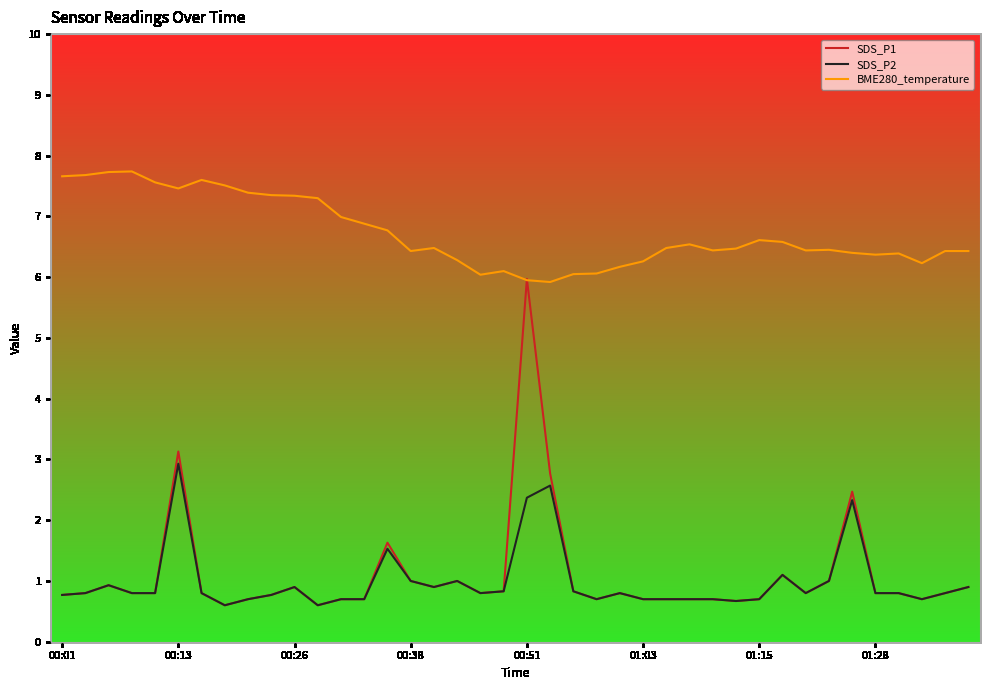

True or false: SDS_P2 has a value of 1.3 at 32.

False